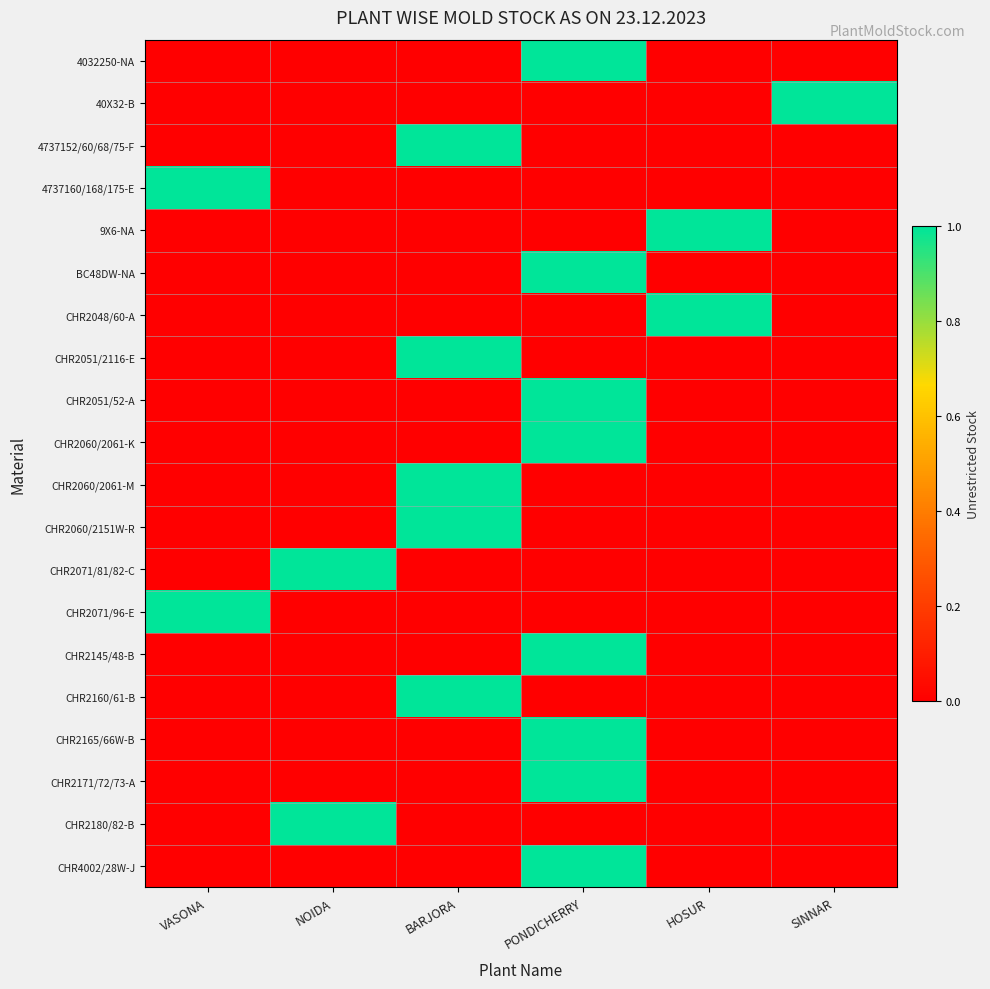

Count the number of data series in this chart.

20